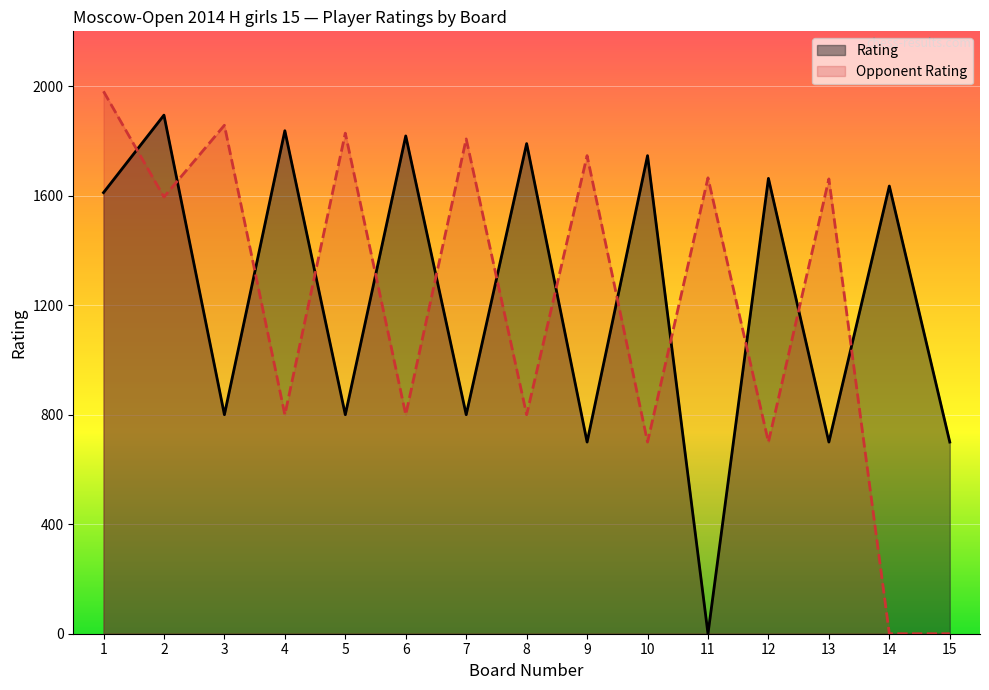

Does the chart display data point markers on the line(s)?

No